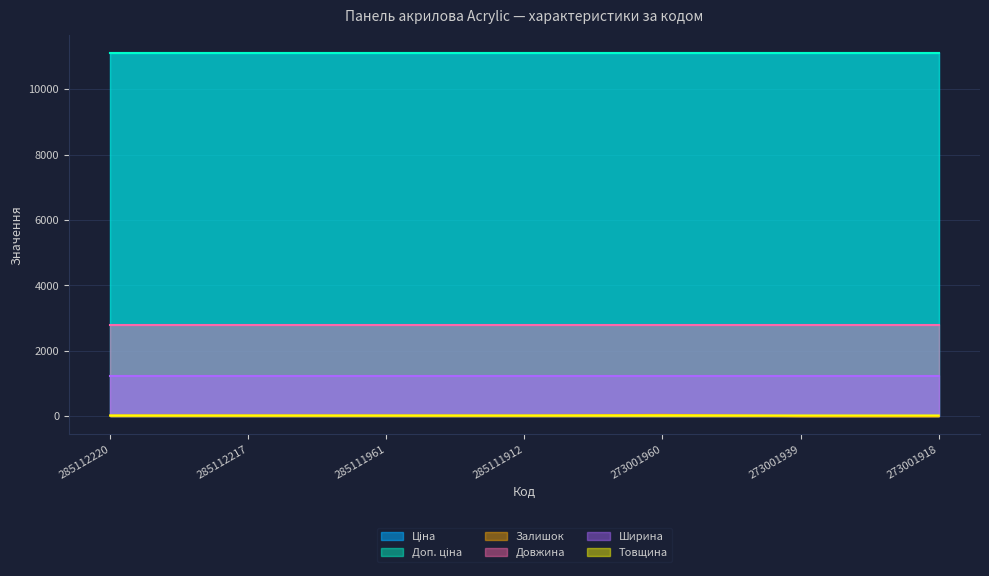

Reading right to left, extract all data points from this chart.

Ціна: 11113.6	11113.6	11113.6	11113.6	11113.6	11113.6	11113.6
Доп. ціна: 11113.6	11113.6	11113.6	11113.6	11113.6	11113.6	11113.6
Залишок: 0.0	0.0	36.0	14.0	16.0	17.0	17.0
Довжина: 2790.0	2790.0	2790.0	2790.0	2790.0	2790.0	2790.0
Ширина: 1220.0	1220.0	1220.0	1220.0	1220.0	1220.0	1220.0
Товщина: 19.0	19.0	19.0	18.0	18.0	18.0	18.0